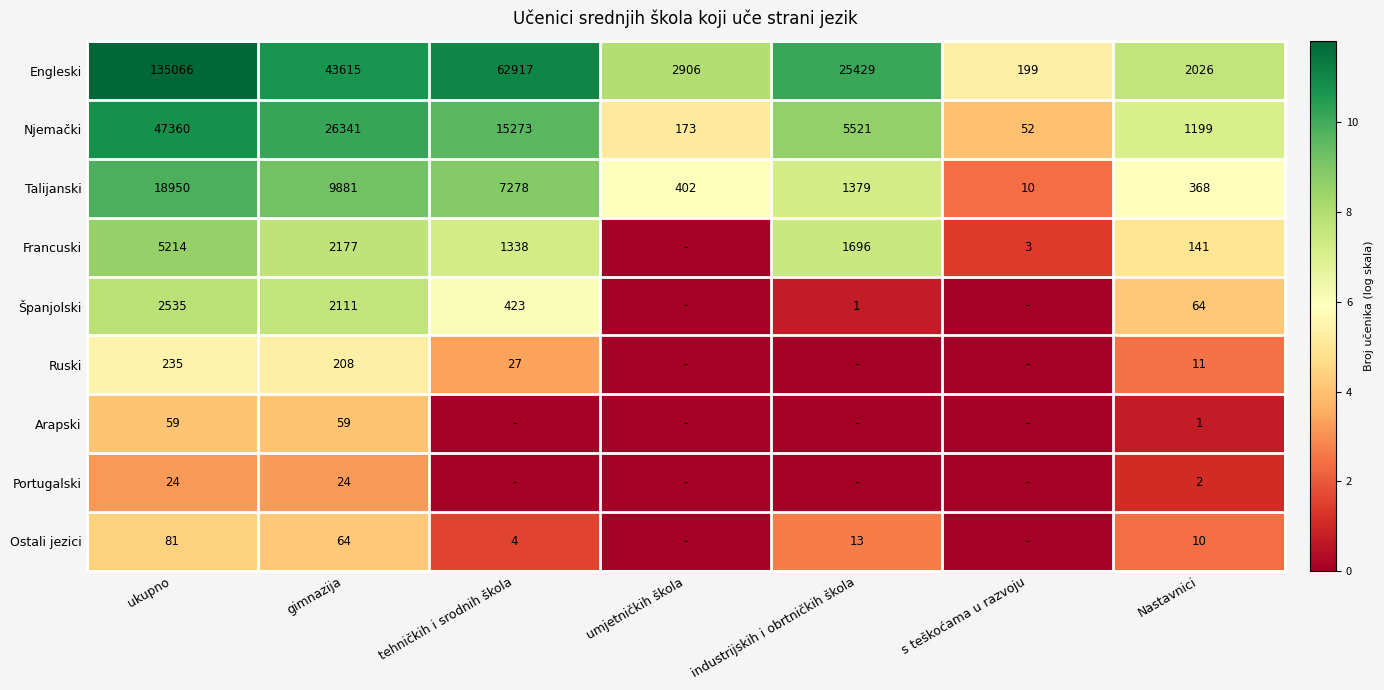

How many data points in Njemački are less than 5521?

3